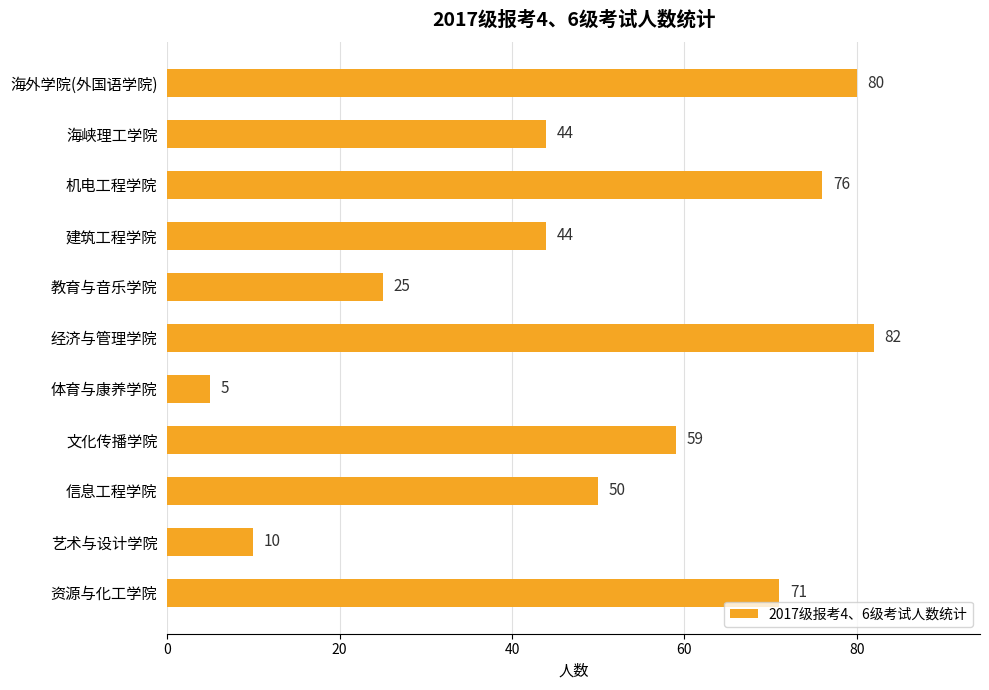

What is the sum of the values at 教育与音乐学院 and 机电工程学院?

101